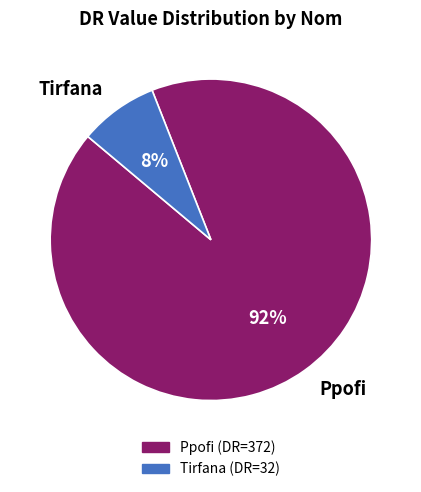

To the nearest percent, what portion does Tirfana represent?

8%